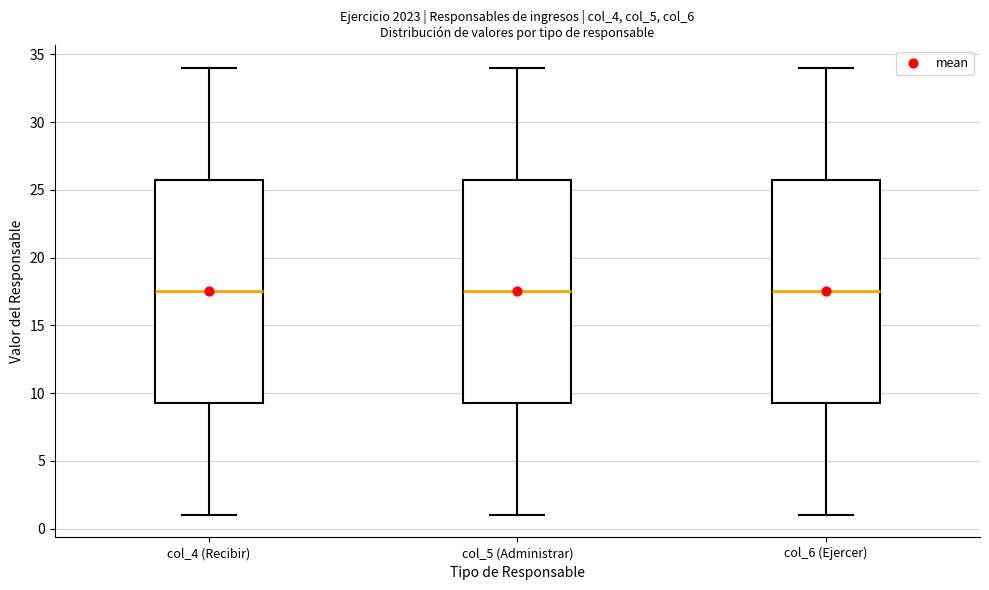

Where is the upper edge of the box for col_6 (Ejercer) on the y-axis? The values are not printed on the chart, so give them approximately, as read against the axis.

26.0